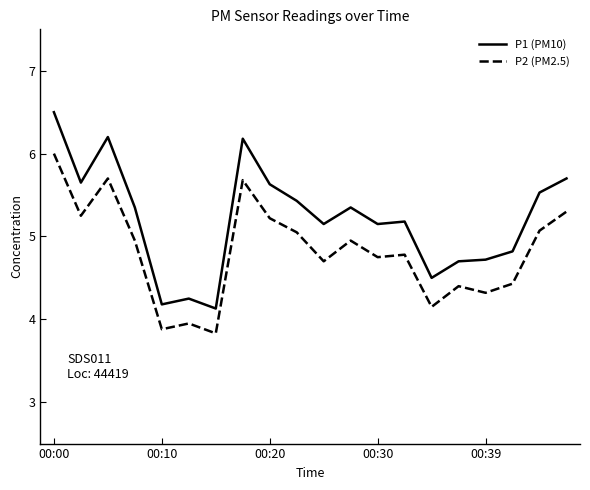

True or false: P1 (PM10) and P2 (PM2.5) cross at least once.

False